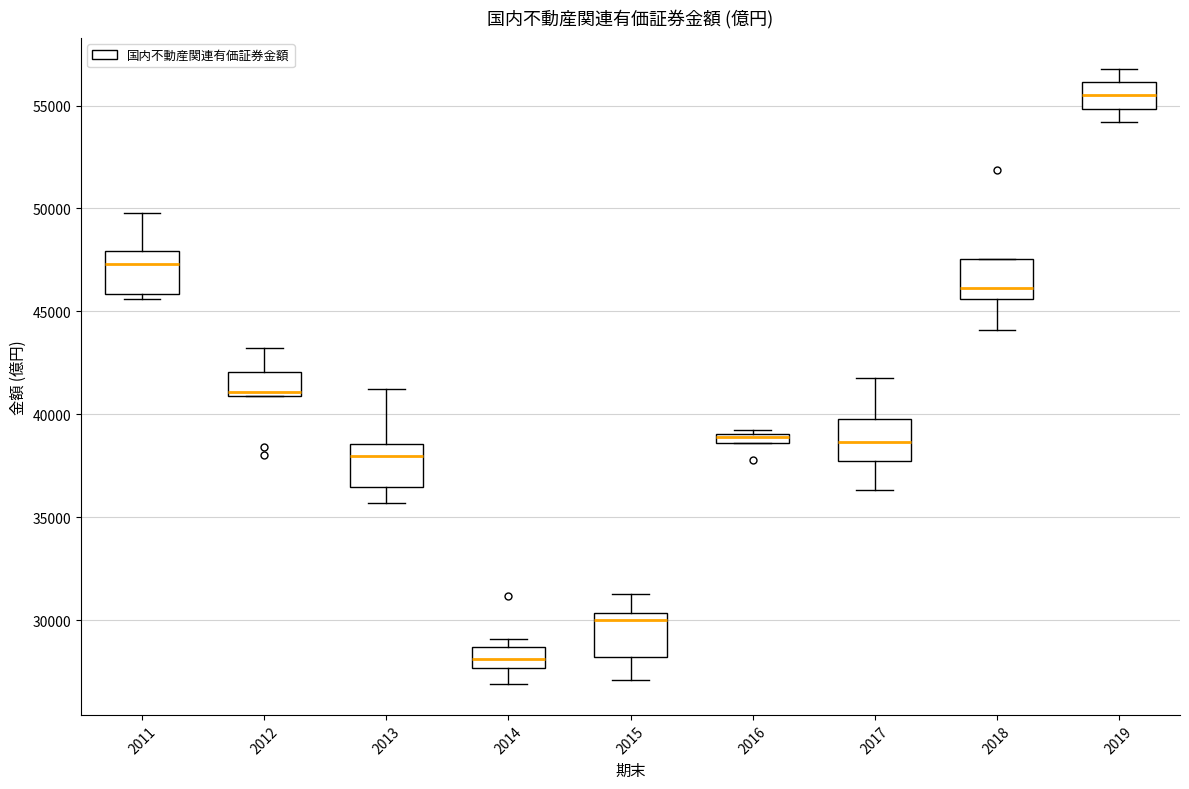

Where does the median line of the box at x = 2018 sit on the y-axis? The values are not printed on the chart, so give them approximately, as read against the axis.

46000